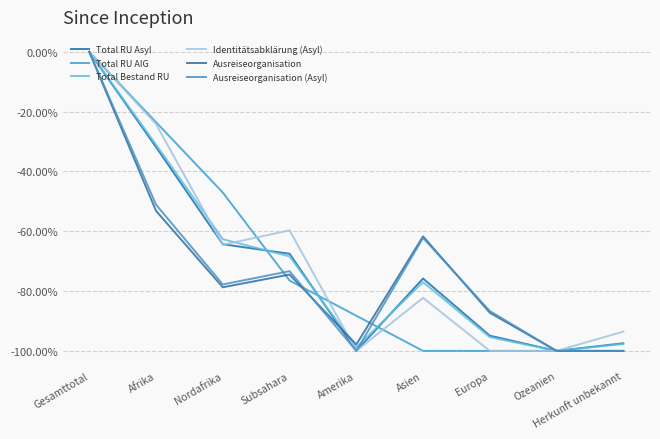

Which series has the largest range (max minus min)?

Total RU Asyl